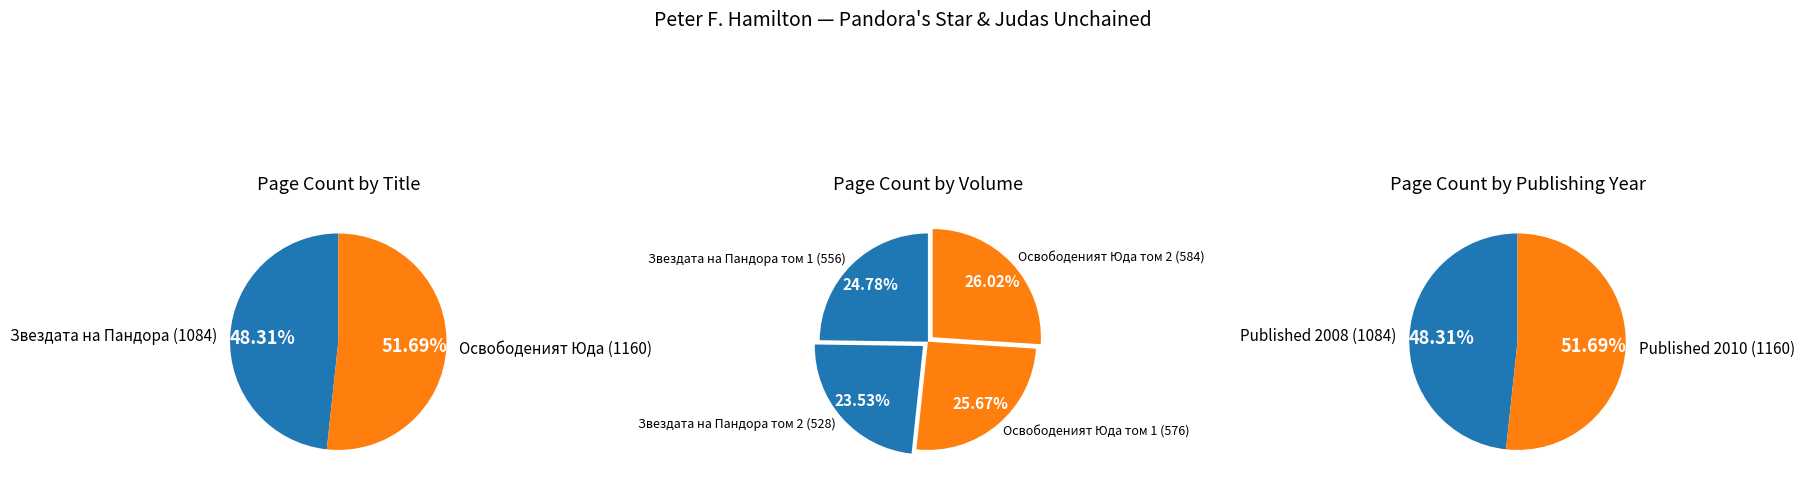

To the nearest percent, what is the difference between the largest and smallest slice percentages?

2%